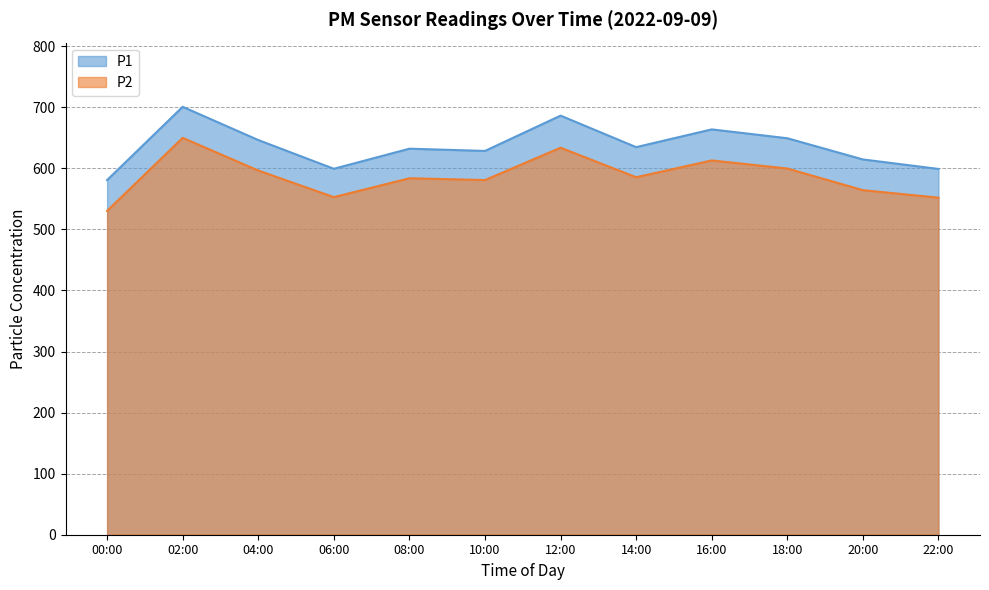

True or false: P2 and P1 cross at least once.

False